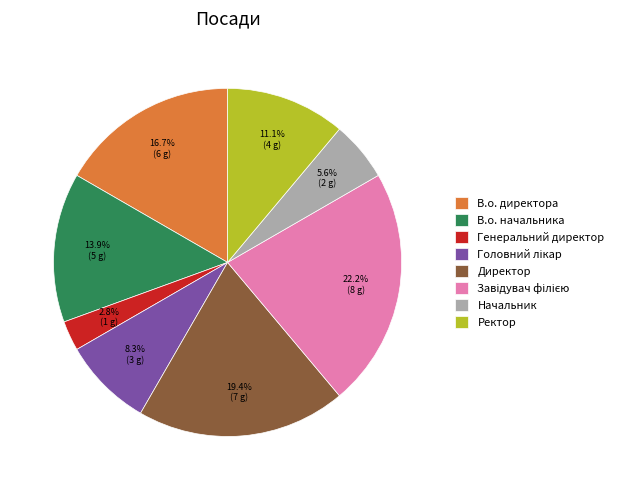

Does any single category account for the majority?

No